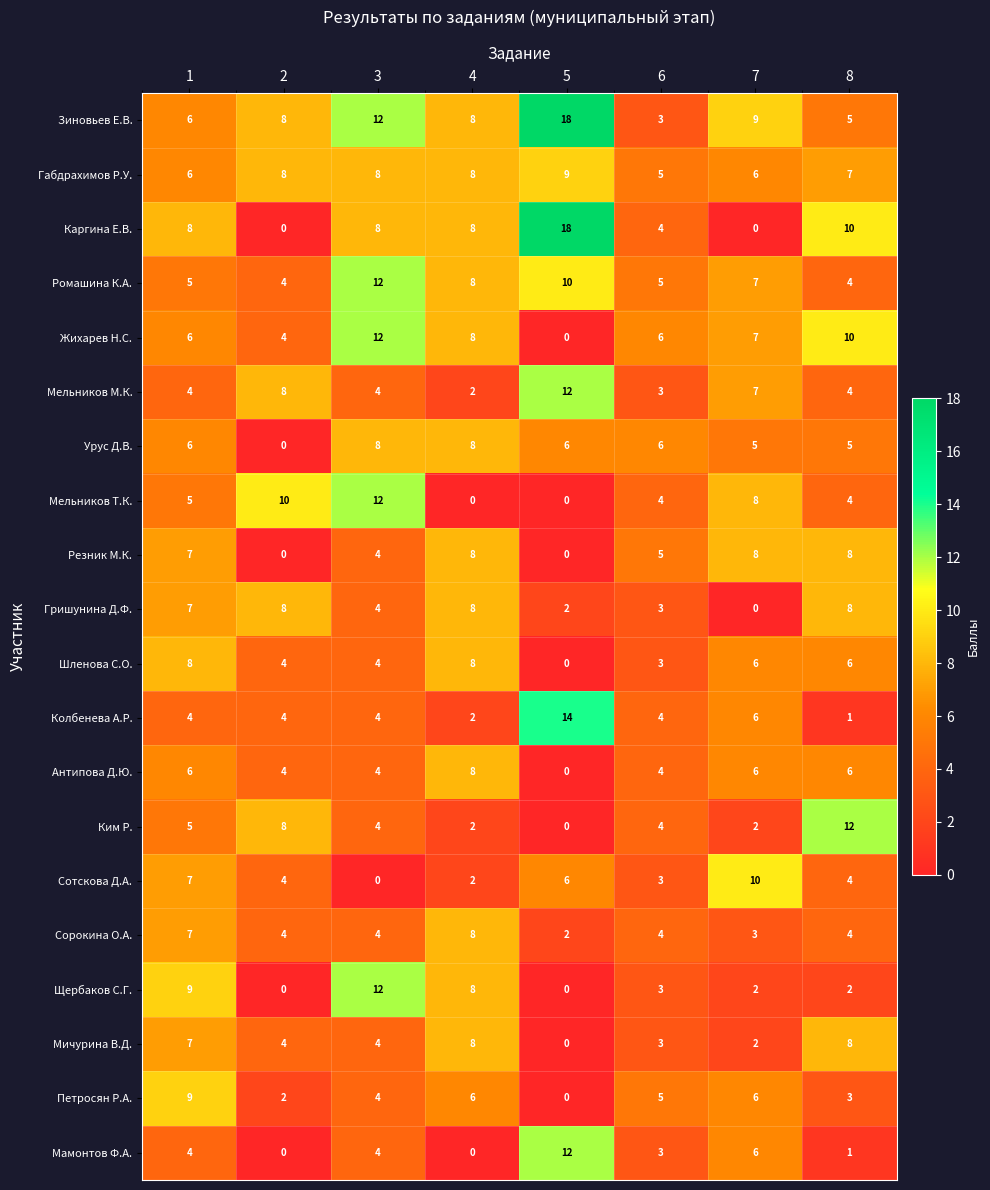

Which series has the largest range (max minus min)?

Каргина Е.В.